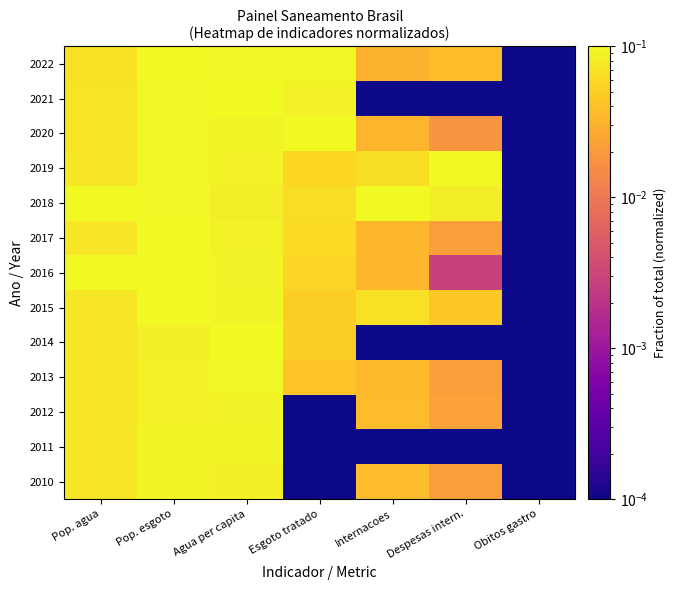

Which series changed the most between Agua per capita and Obitos gastro?

2021